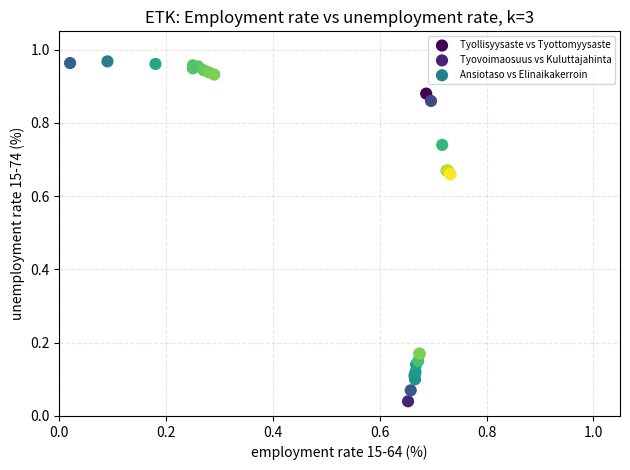

Which series has the widest spread of Y values?

Tyollisyysaste vs Tyottomyysaste